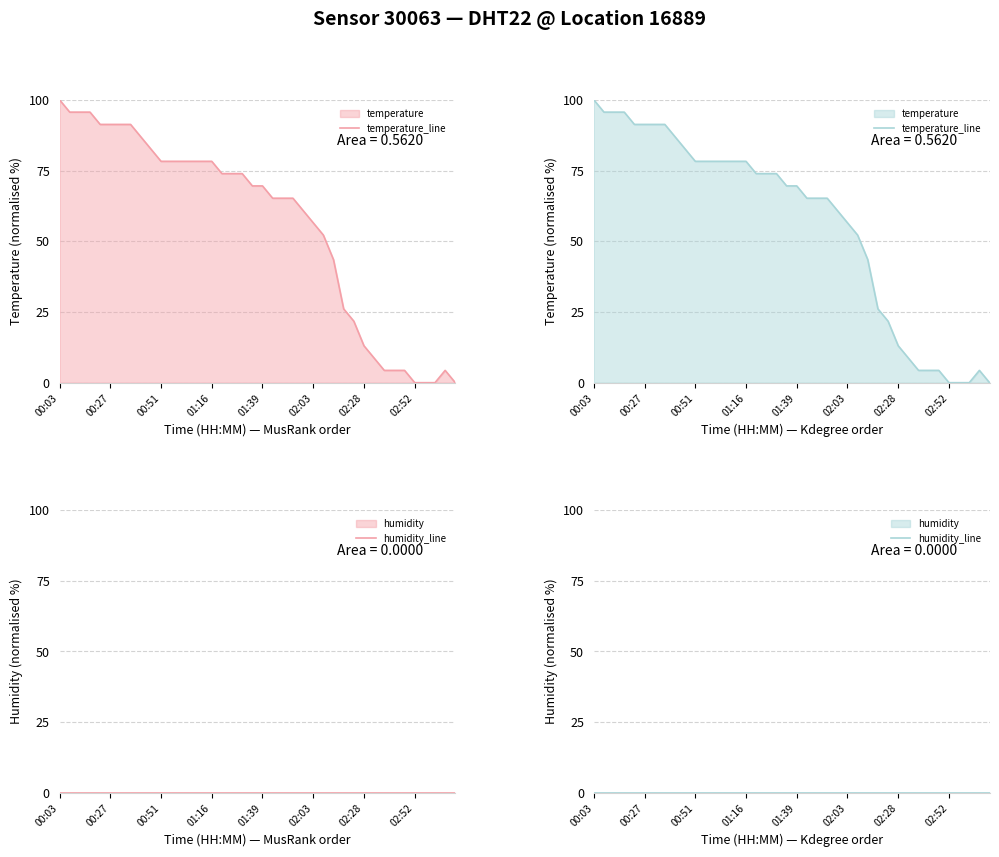

True or false: humidity_line and temperature_line intersect in this chart.

False